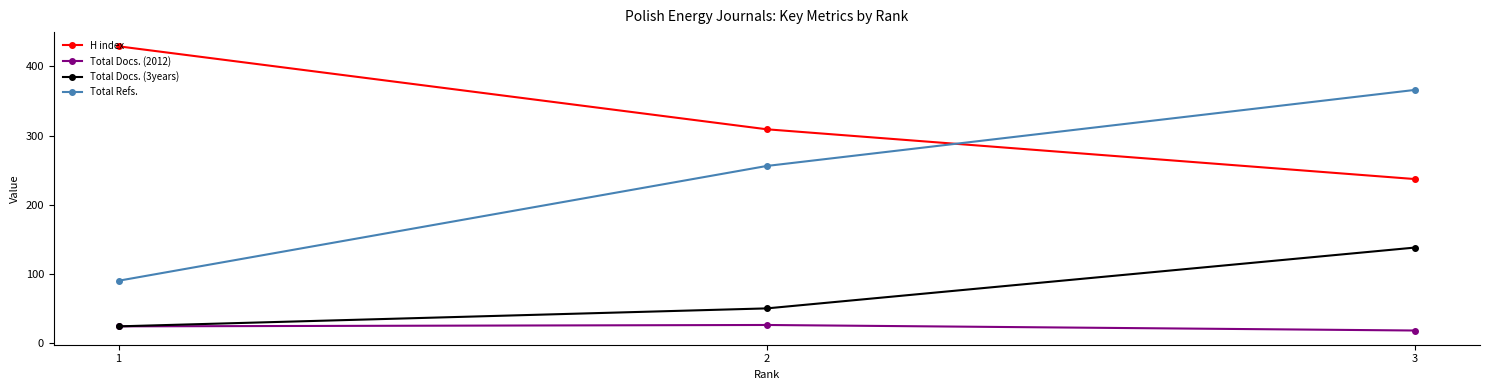

What is the sum of all Total Refs. values?

712